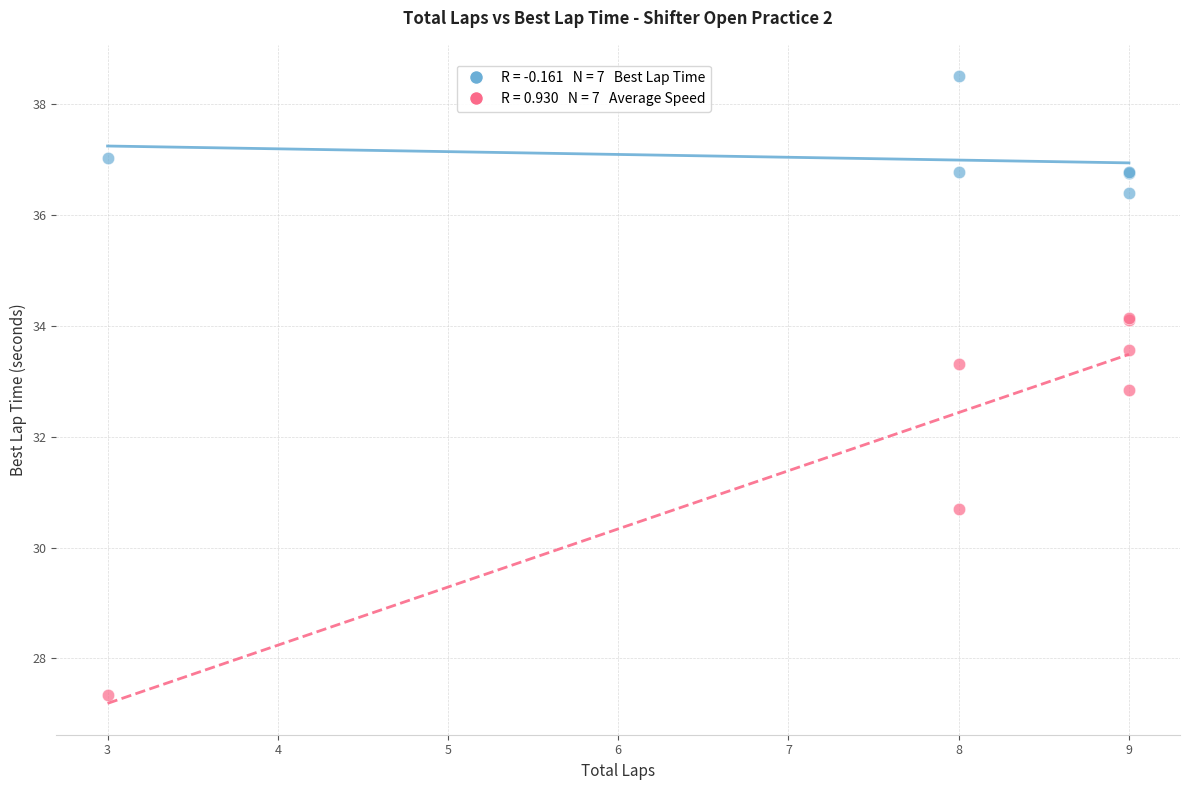

Across all series, what Y value is closest to 32?

32.9